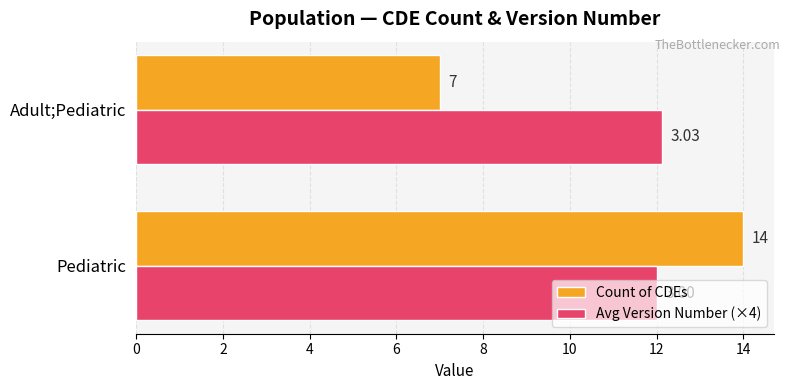

What is the average value of the Count of CDEs series?

10.5